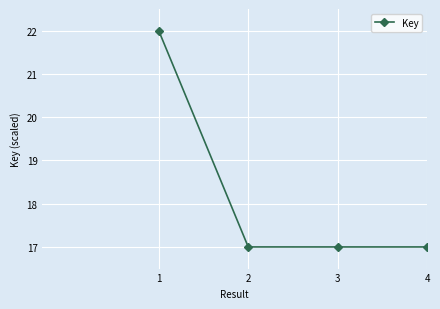

True or false: the data has more than 2 interior local peaks.

False